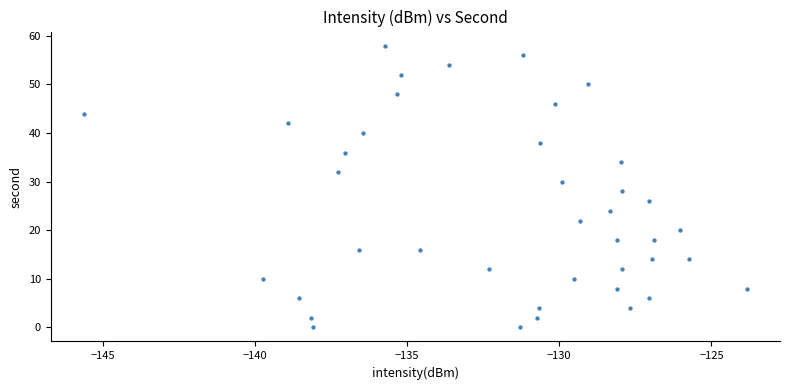

What is the range of Y values (max minus min)?

58